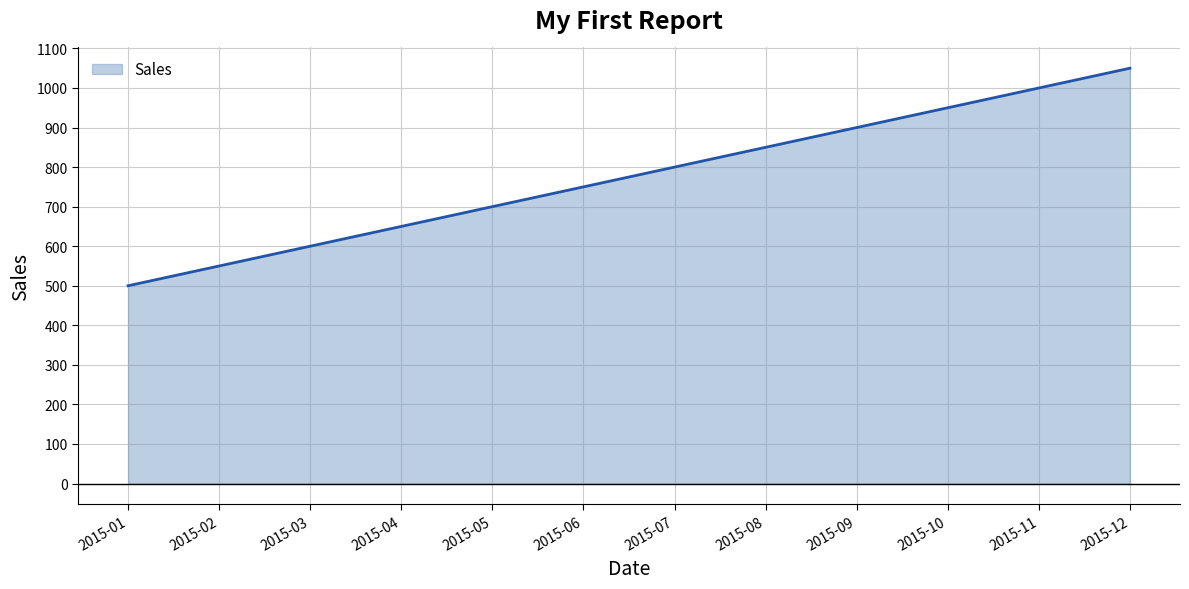

How many lines are shown in the chart?

1